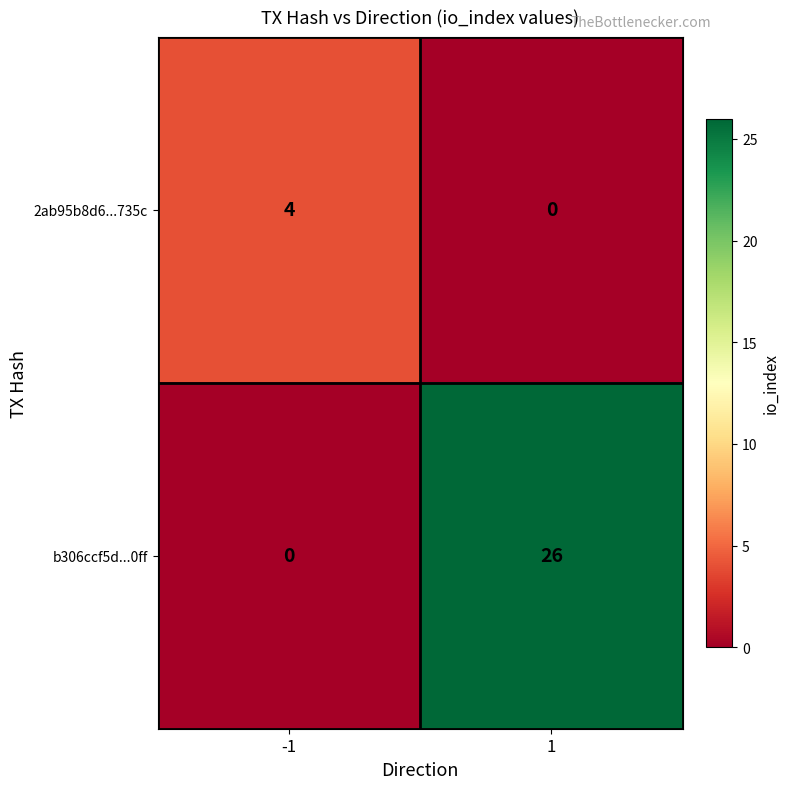

Which series changed the most between -1 and 1?

b306ccf5d...0ff